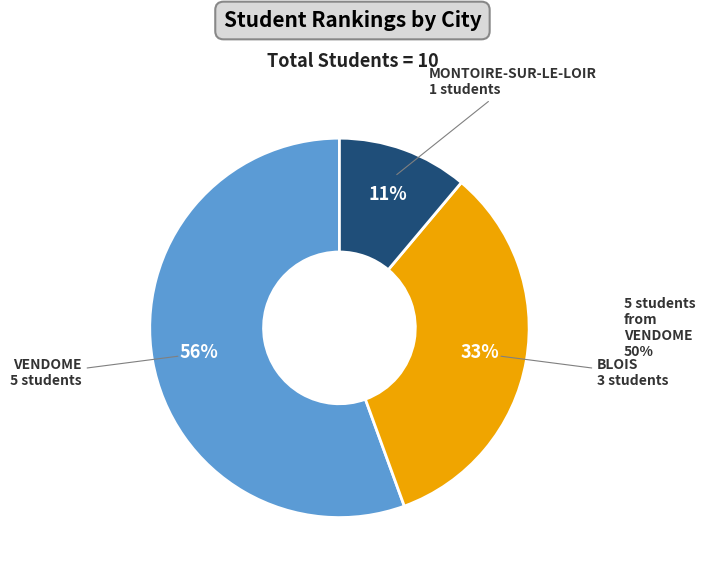

Count the number of slices in the pie.

3